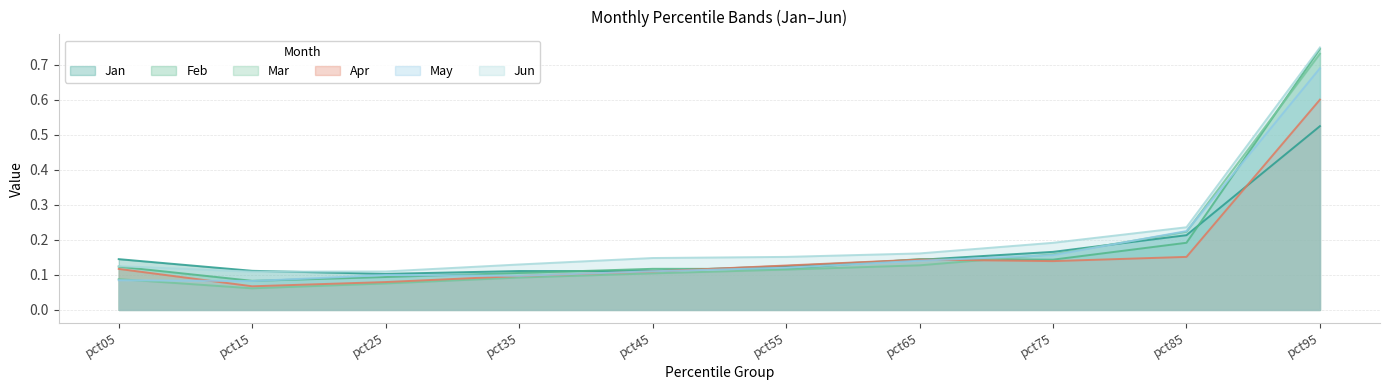

At which label does Apr reach its peak?

pct95